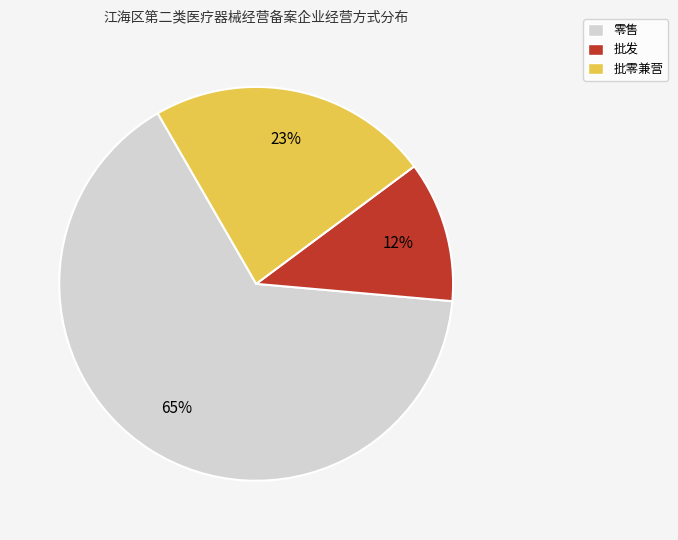

To the nearest percent, what percentage of the pie is 零售?

65%